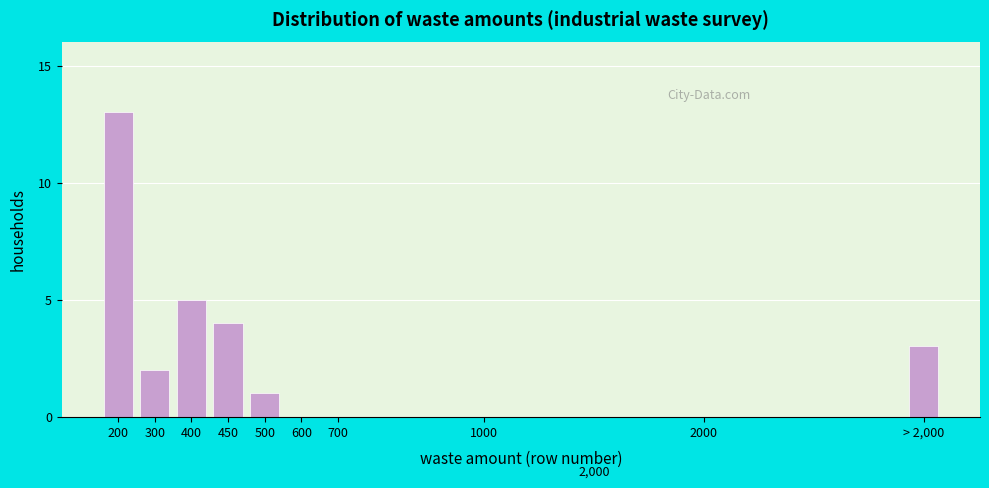

Reading left to right, extract all data points from this chart.

200=13	300=2	400=5	450=4	500=1	600=0	700=0	1000=0	2000=0	> 2,000=3